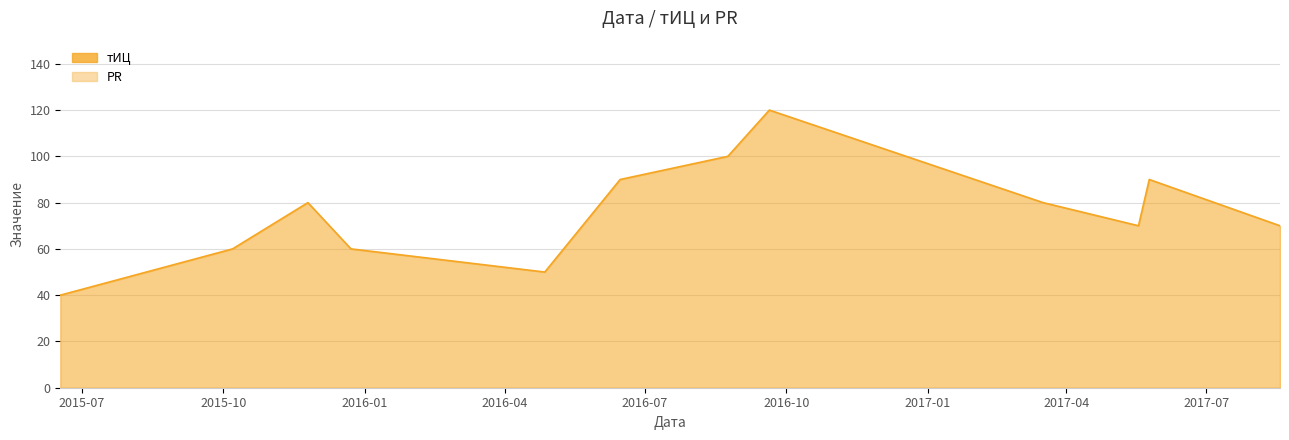

Reading right to left, what are all the values shown in this chart?

тИЦ: 2015-06-17=40	2015-10-07=60	2015-11-25=80	2015-12-23=60	2016-04-27=50	2016-06-15=90	2016-08-24=100	2016-09-20=120	2017-03-17=80	2017-05-18=70	2017-05-25=90	2017-08-18=70
PR: 2015-06-17=0	2015-10-07=0	2015-11-25=0	2015-12-23=0	2016-04-27=0	2016-06-15=0	2016-08-24=0	2016-09-20=0	2017-03-17=0	2017-05-18=0	2017-05-25=0	2017-08-18=0